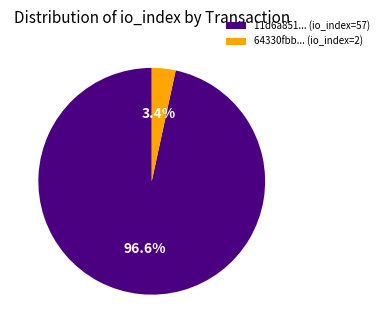

Which category has the smallest portion of the pie?

64330fbb... (io_index=2)